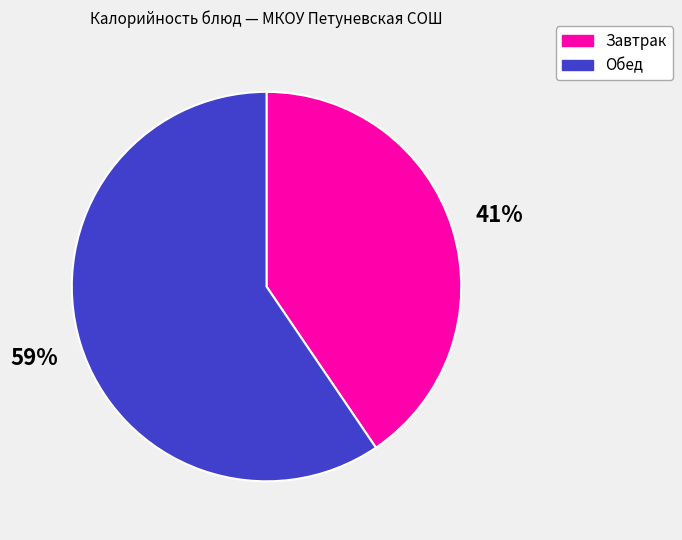

Which category has the smallest portion of the pie?

Завтрак